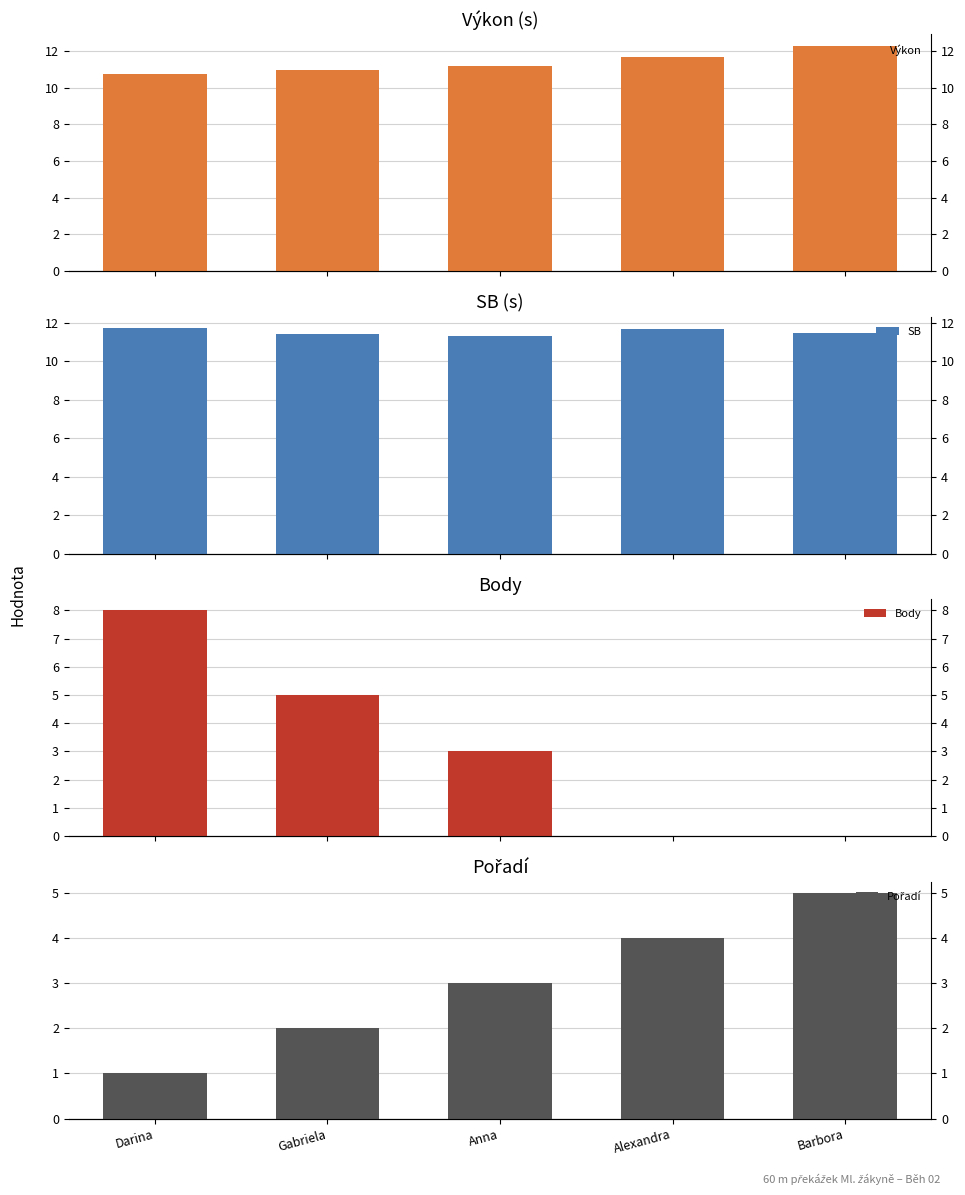

What is the label of the 3rd bar from the right?

Anna